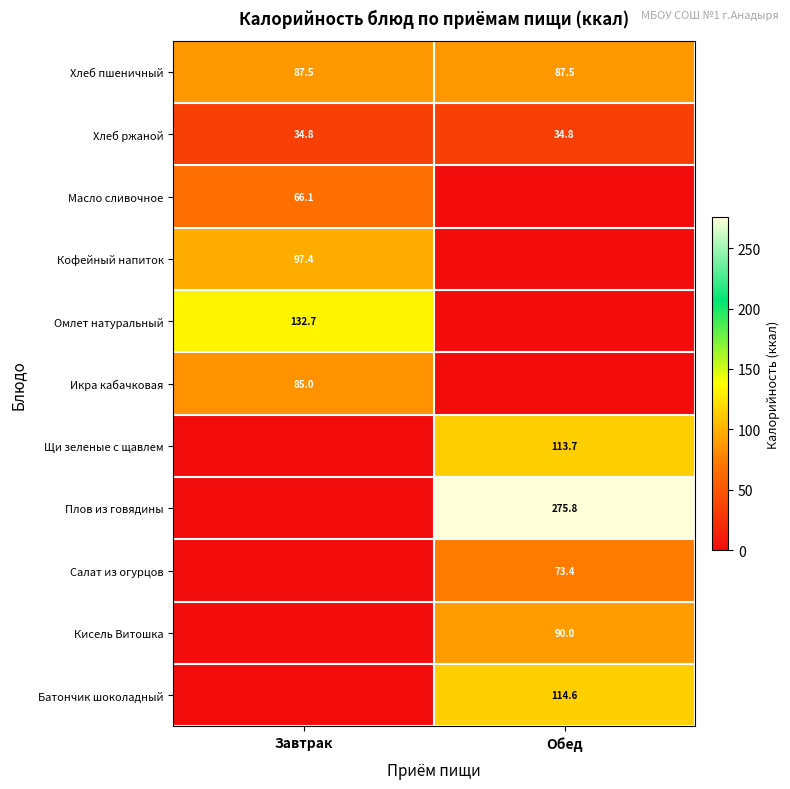

What is the lowest value of the Хлеб пшеничный series?

87.5